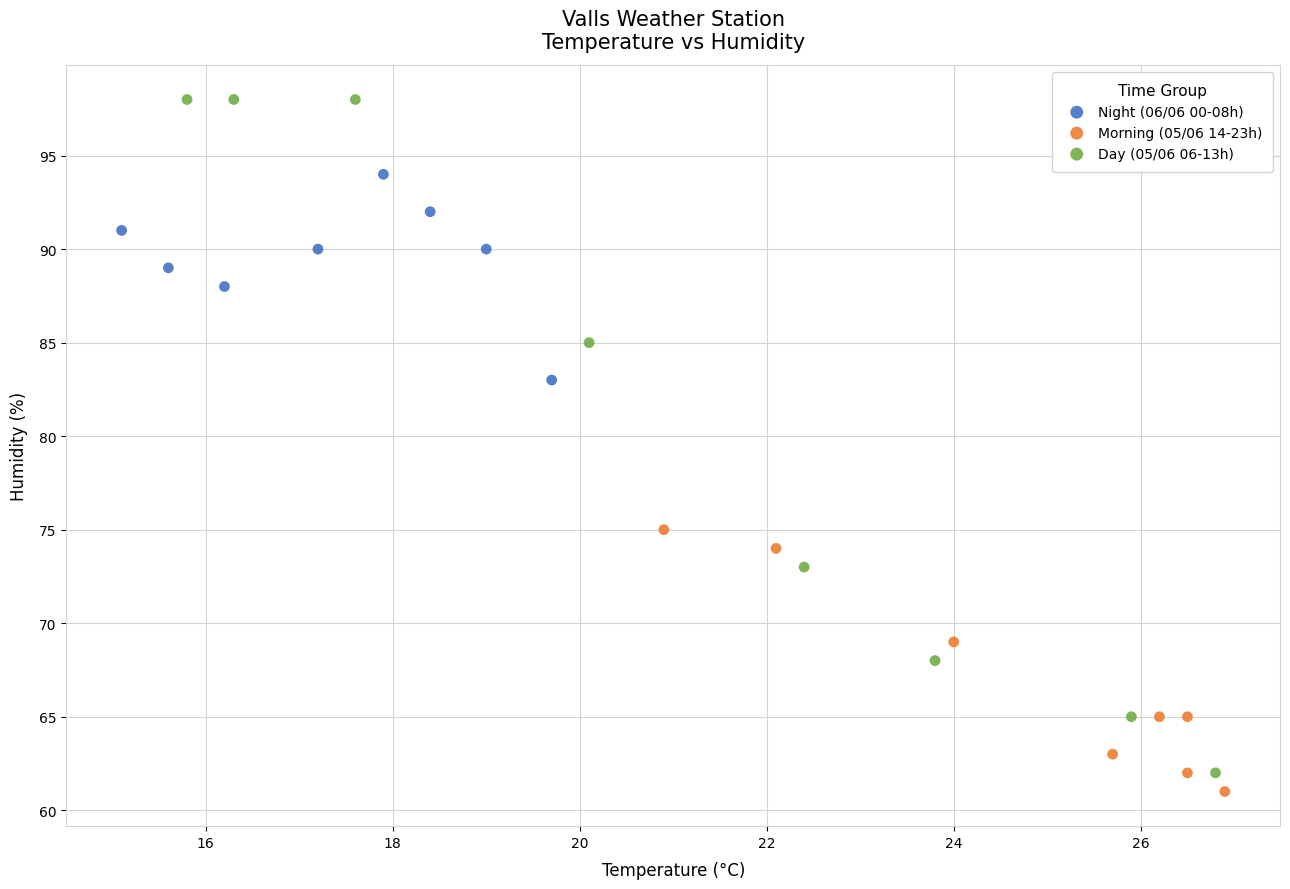

What are all the series names shown in the legend?

Night (06/06 00-08h), Morning (05/06 14-23h), Day (05/06 06-13h)